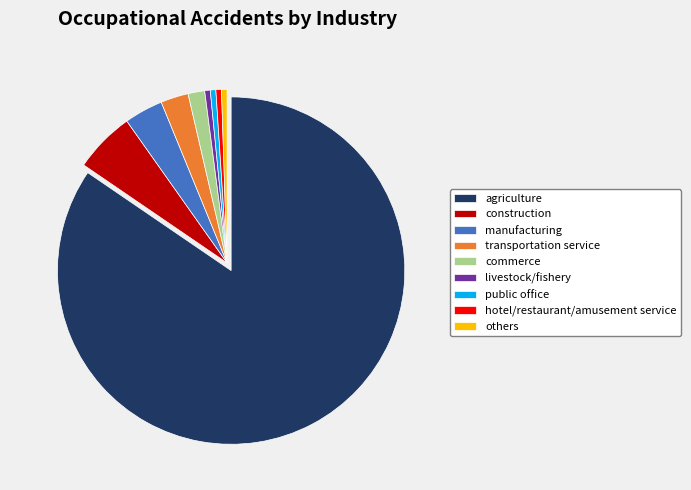

Which slice is the largest?

agriculture